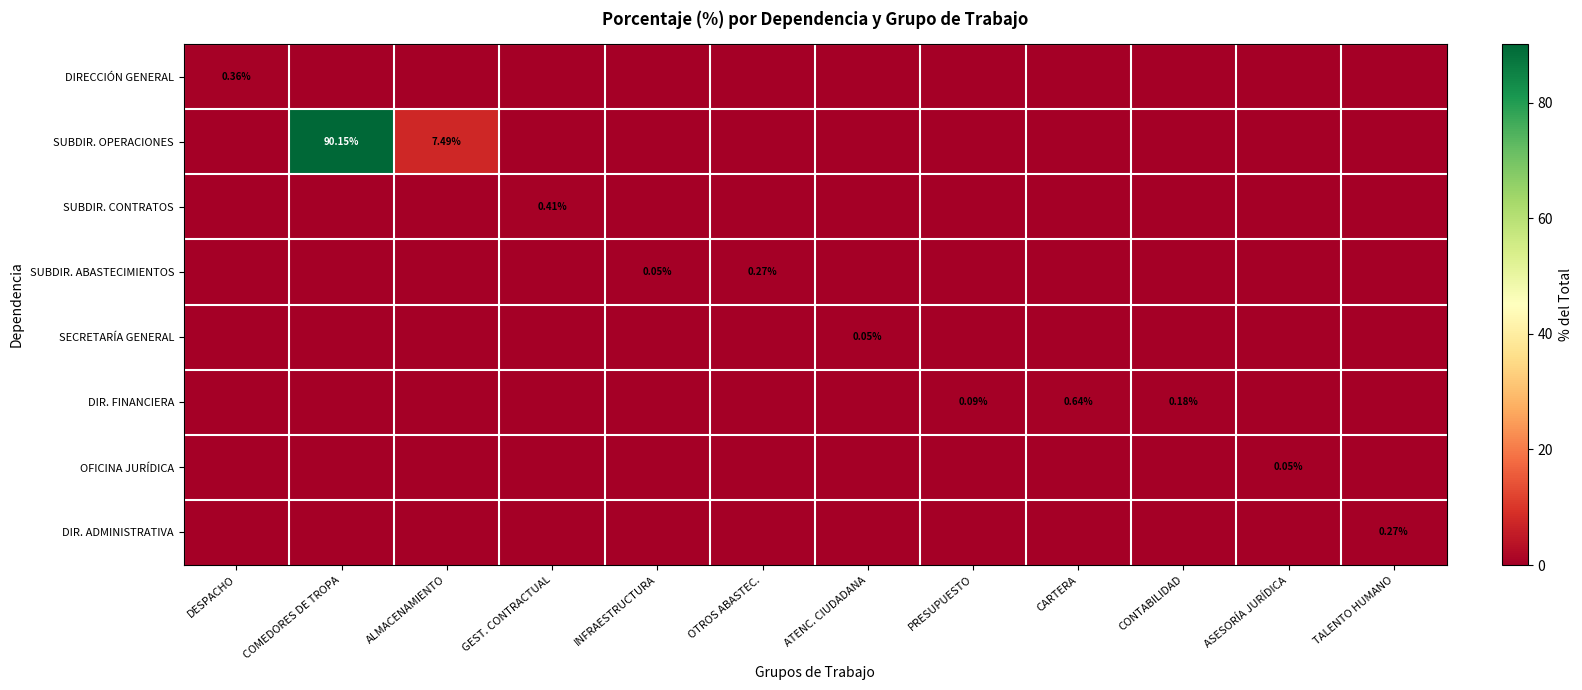

Which series has the widest spread of values?

SUBDIR. OPERACIONES